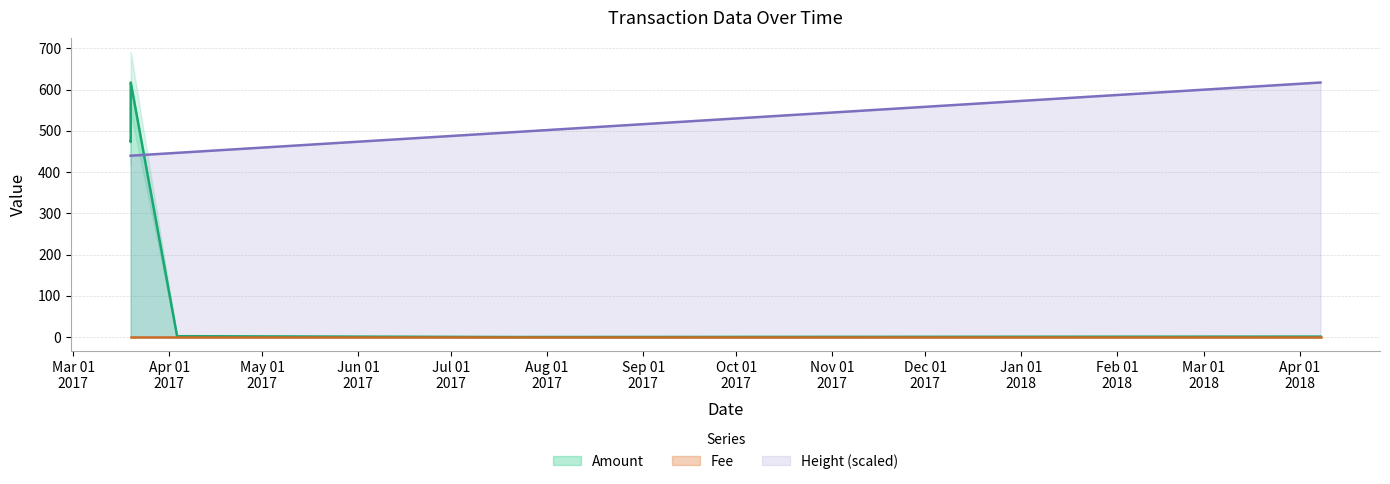

What is the greatest value displayed?

617.0